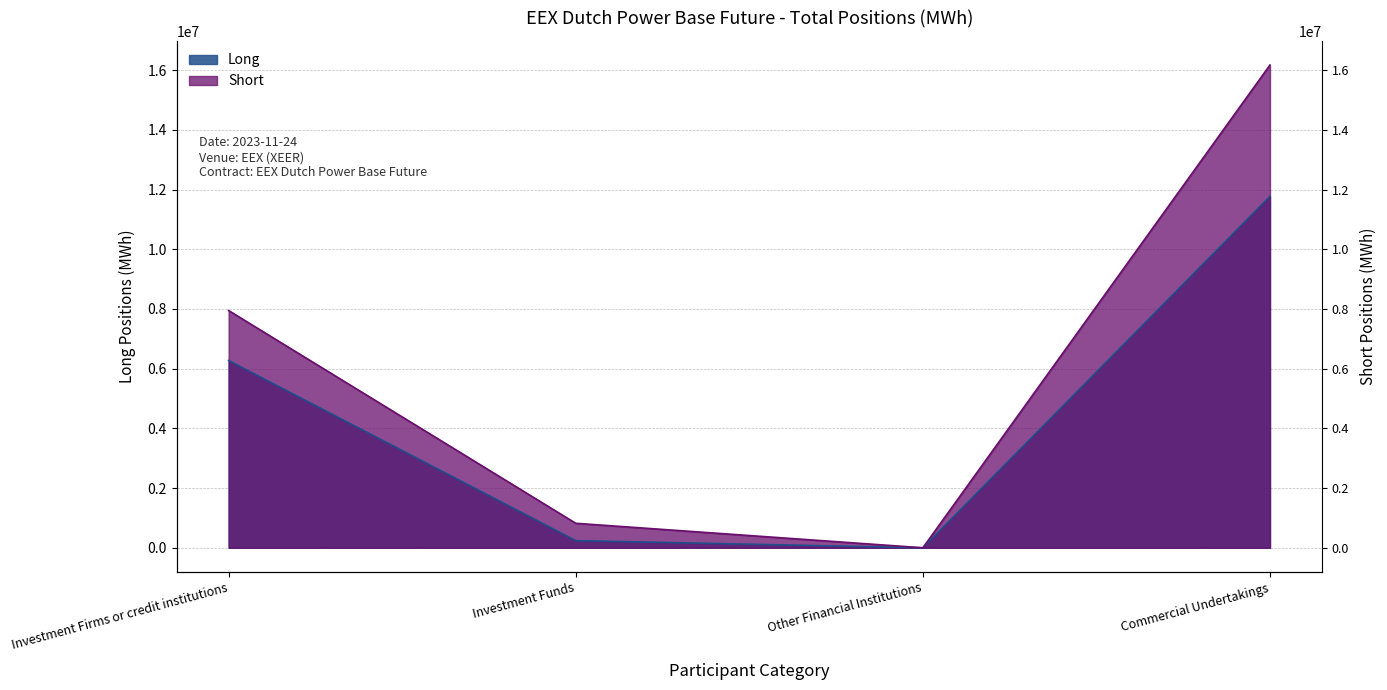

Reading left to right, transcribe all the data shown in this chart.

Long: Investment Firms or credit institutions=6272556	Investment Funds=239967	Other Financial Institutions=0	Commercial Undertakings=11773925
Short: Investment Firms or credit institutions=7947069	Investment Funds=820563	Other Financial Institutions=0	Commercial Undertakings=16173904